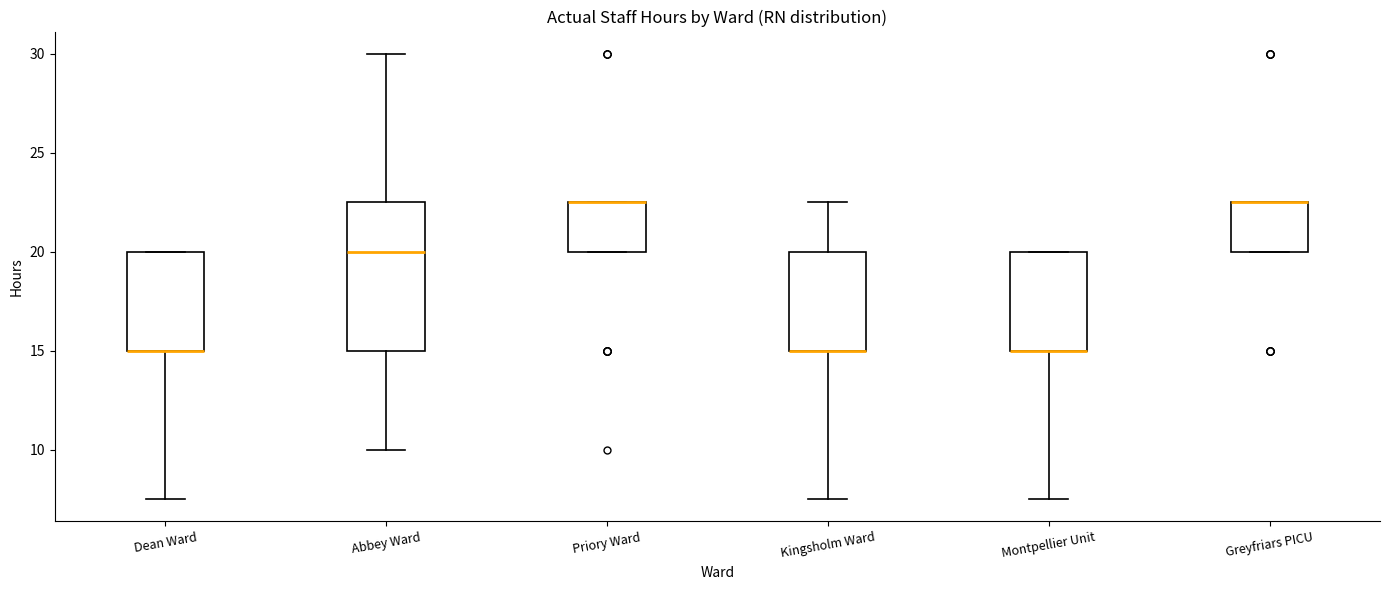

Reading left to right, transcribe this box plot: for each box, give where its median line is, the range the box spans, and where its two whiskers end, as read against the y-axis. The values are not printed on the chart, so give them approximately, as read against the axis.

Dean Ward: median 15.0 (drawn on the box's lower edge), box 15.0 to 20.0, whiskers 7.5 to 20.0
Abbey Ward: median 20.0, box 15.0 to 22.5, whiskers 10.0 to 30.0
Priory Ward: median 22.5 (drawn on the box's upper edge), box 20.0 to 22.5, whiskers 20.0 to 22.5
Kingsholm Ward: median 15.0 (drawn on the box's lower edge), box 15.0 to 20.0, whiskers 7.5 to 22.5
Montpellier Unit: median 15.0 (drawn on the box's lower edge), box 15.0 to 20.0, whiskers 7.5 to 20.0
Greyfriars PICU: median 22.5 (drawn on the box's upper edge), box 20.0 to 22.5, whiskers 20.0 to 22.5